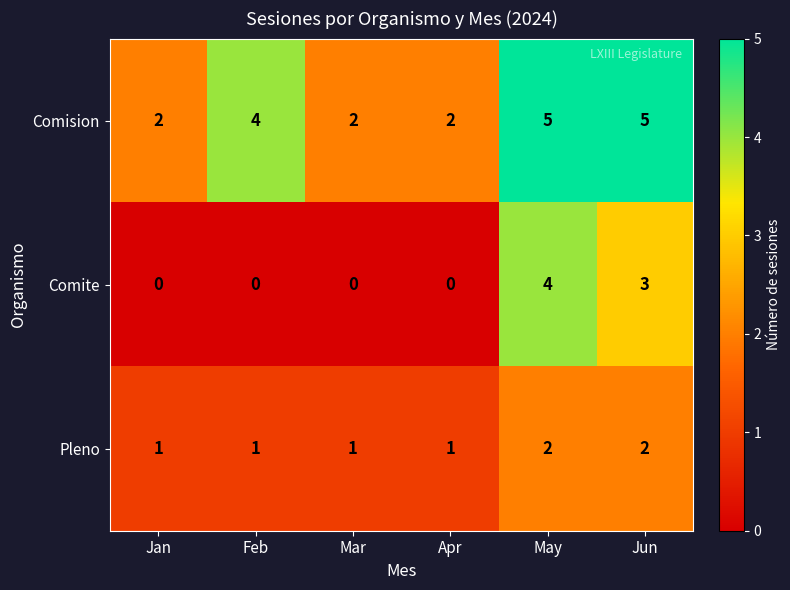

Reading left to right, list all the values displayed in this chart.

Comision: 2	4	2	2	5	5
Comite: 0	0	0	0	4	3
Pleno: 1	1	1	1	2	2